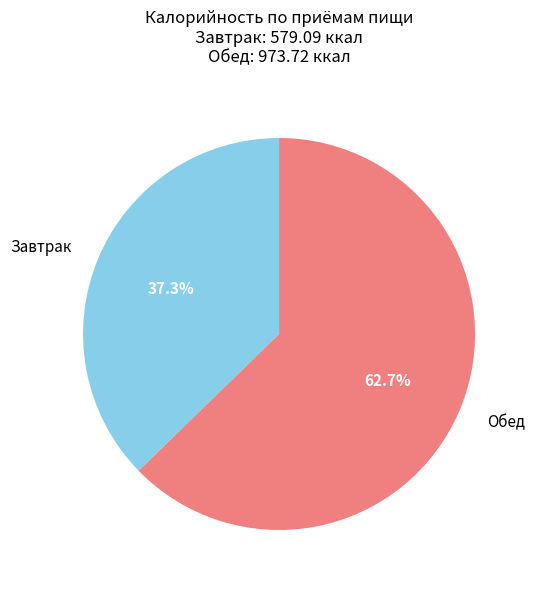

To the nearest percent, what percentage of the pie is Обед?

63%